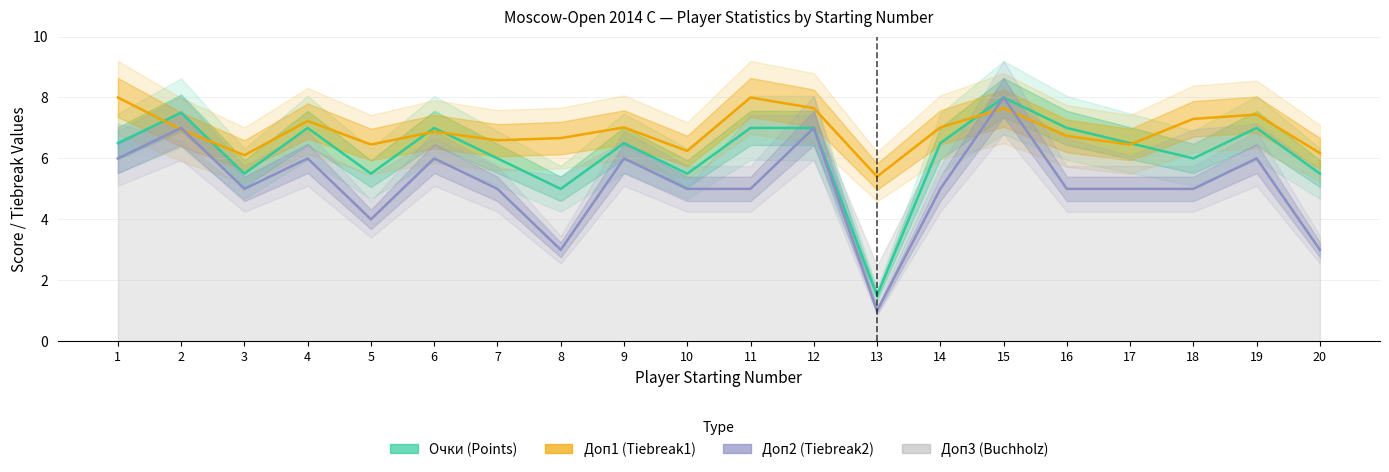

Which category has the highest value across all series?

15